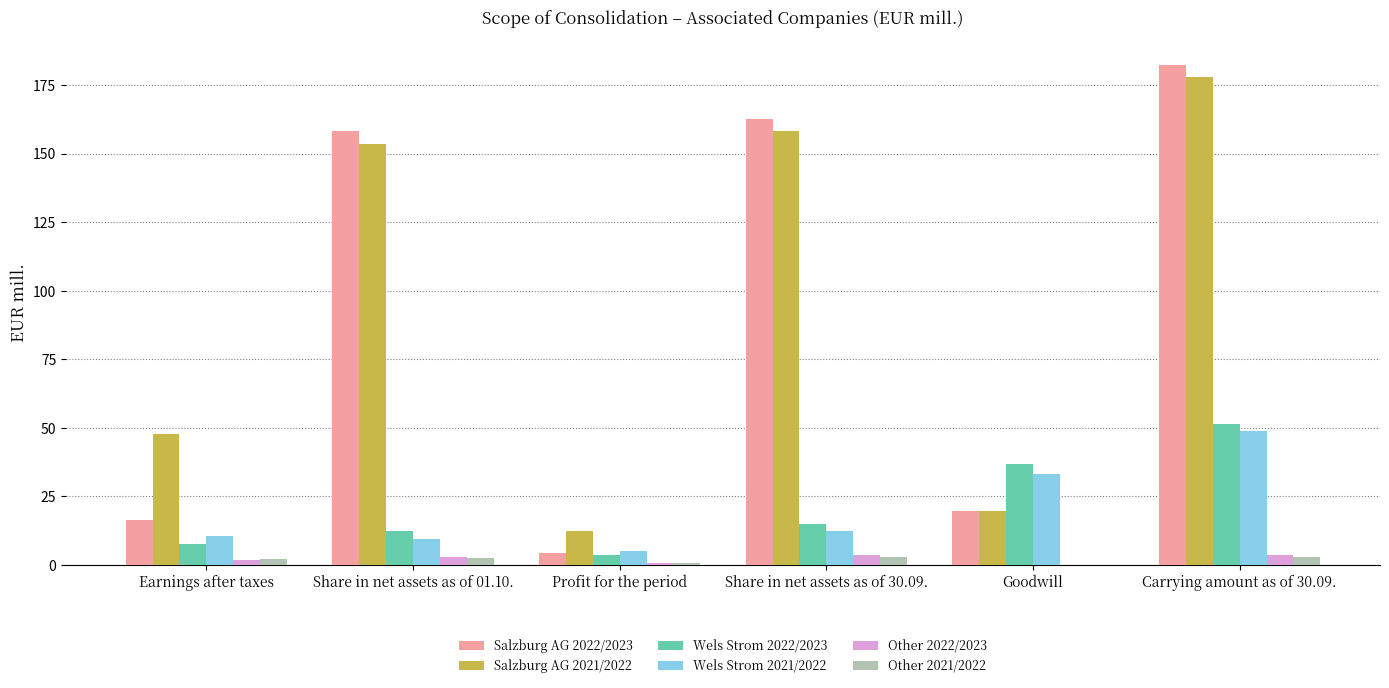

The value of Salzburg AG 2021/2022 at Share in net assets as of 01.10. is 225.3. True or false?

False